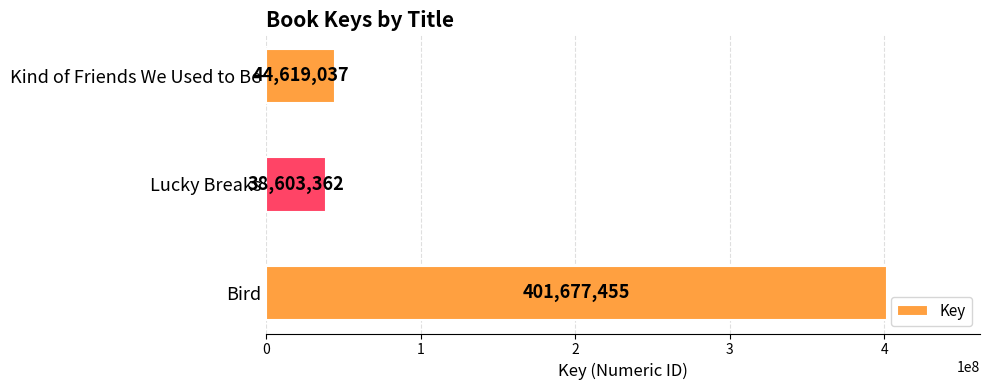

How many bars are there in total?

3